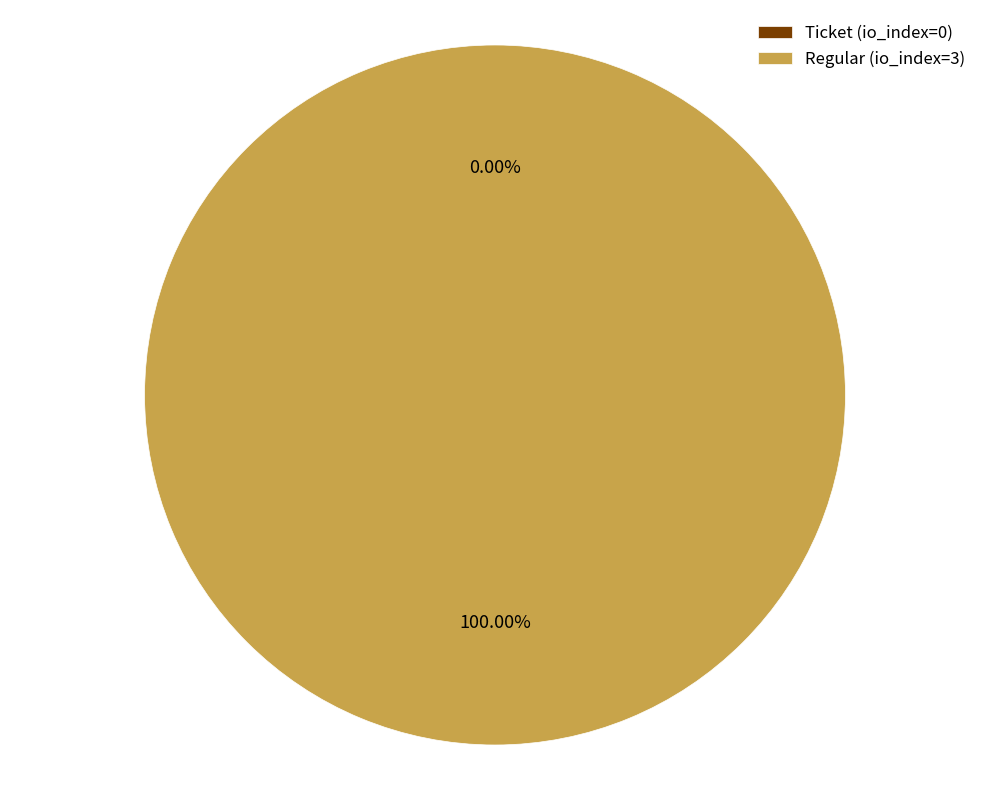

Between Regular (io_index=3) and Ticket (io_index=0), which is larger?

Regular (io_index=3)